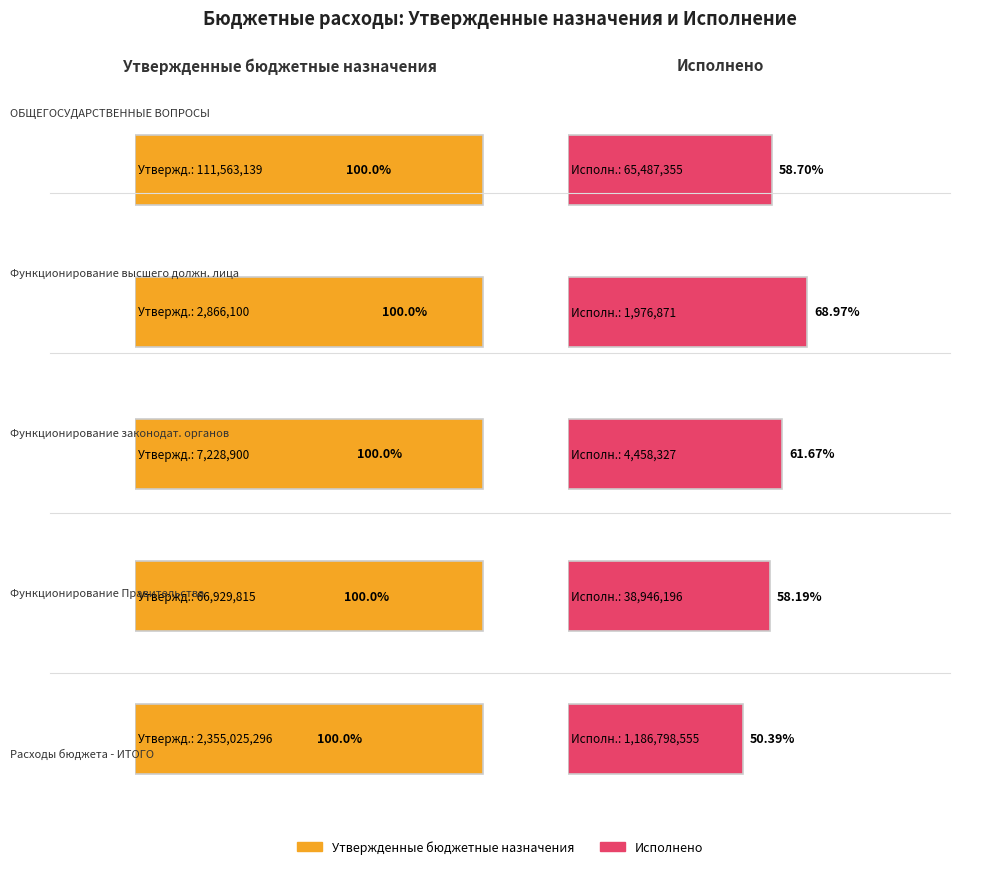

What is the difference between the Исполнено values at ОБЩЕГОСУДАРСТВЕННЫЕ ВОПРОСЫ and Функционирование законодательных органов?

61029027.7